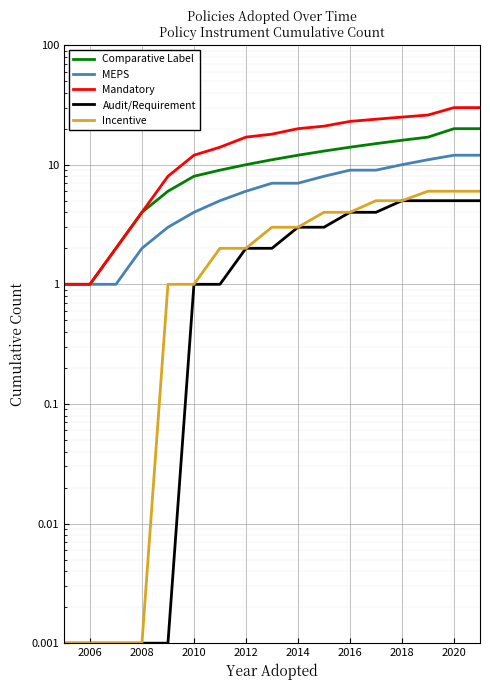

What is the value of the Comparative Label point at the 5th from the left?

6.0